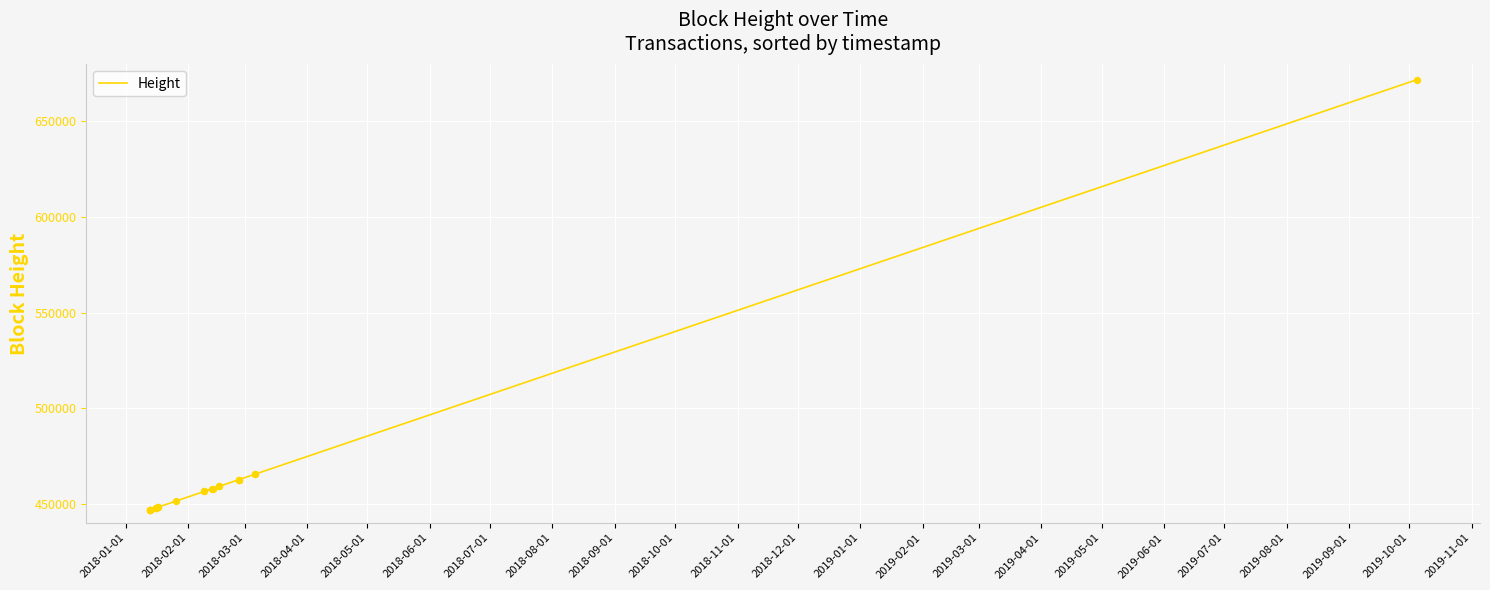

What is the change in value from 2018-05-01 to 2019-06-01?

+12294